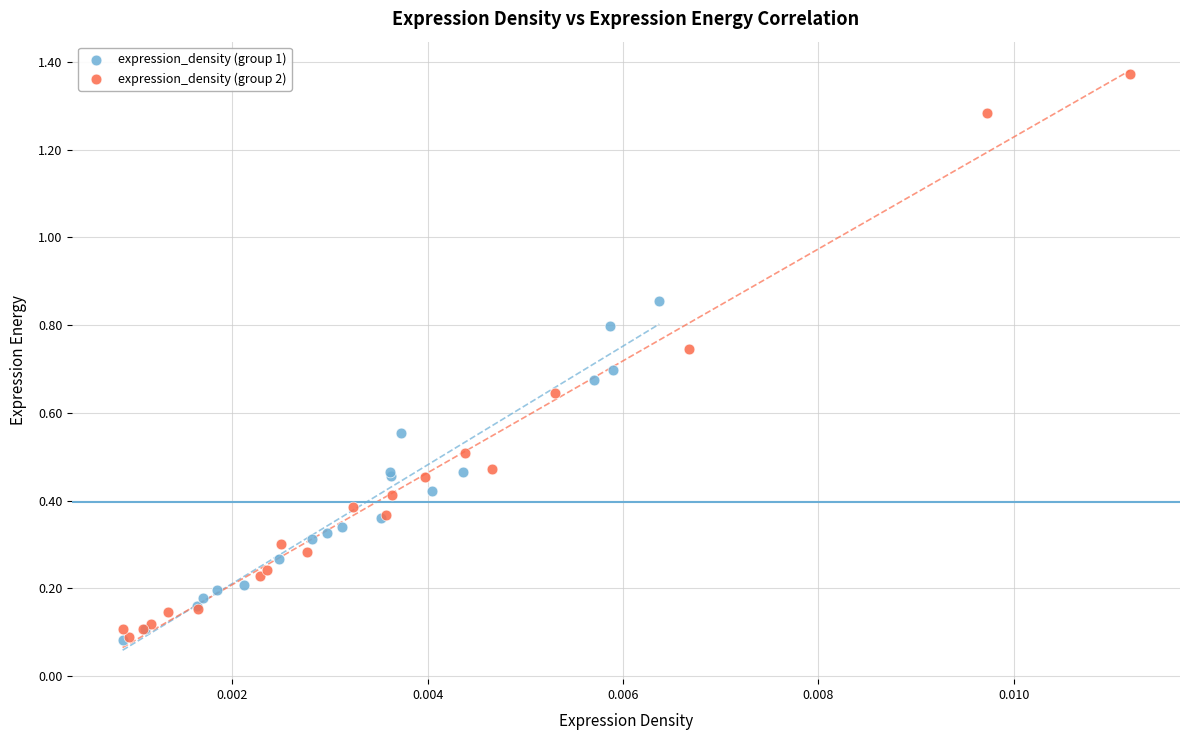

Which series contains the highest Y value?

expression_density (group 2)